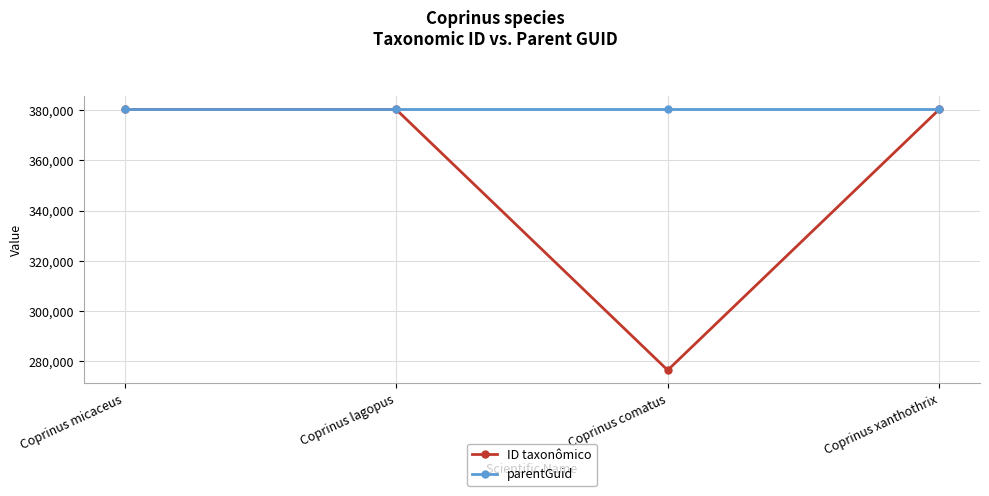

What is the difference between the second highest and minimum values in the ID taxonômico series?

103894